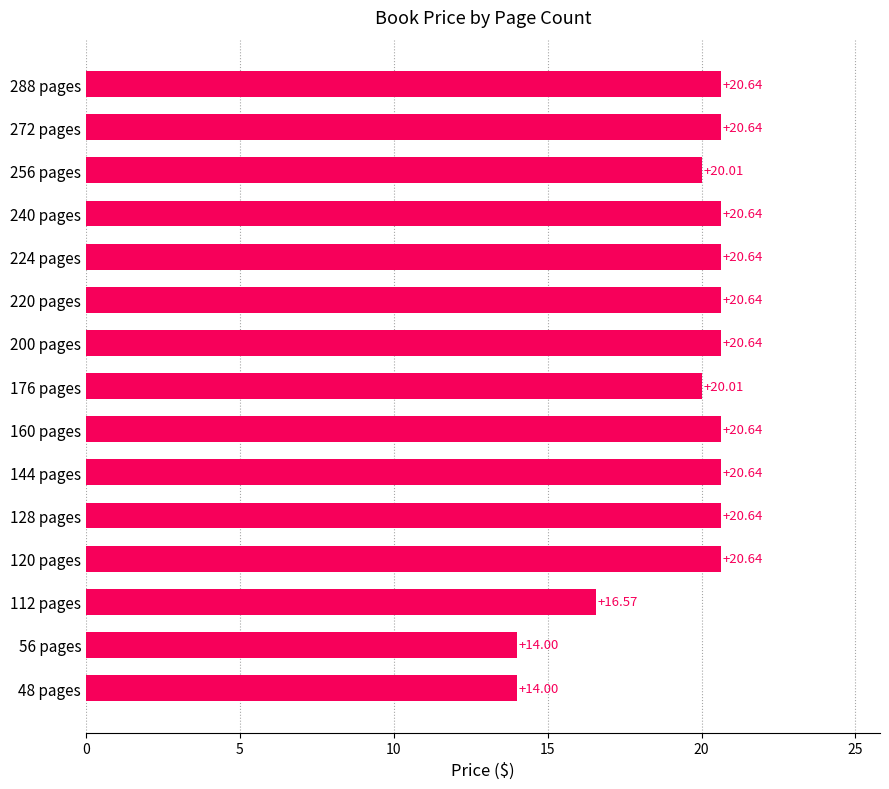

What is the change in value from 176 pages to 288 pages?

+0.6